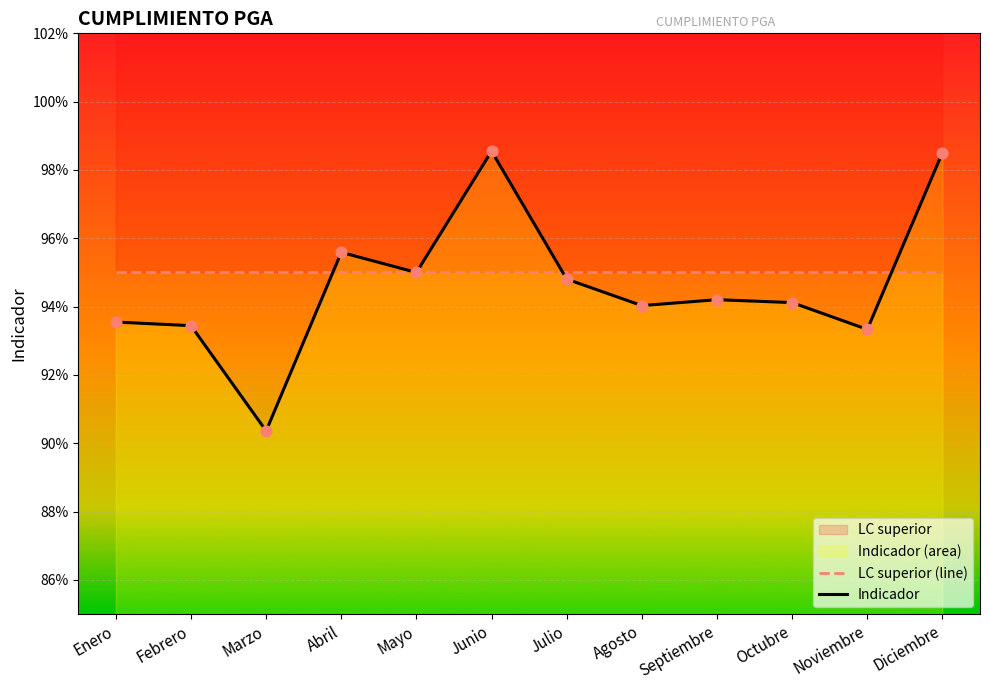

At which category is the sum across all series the highest?

Junio